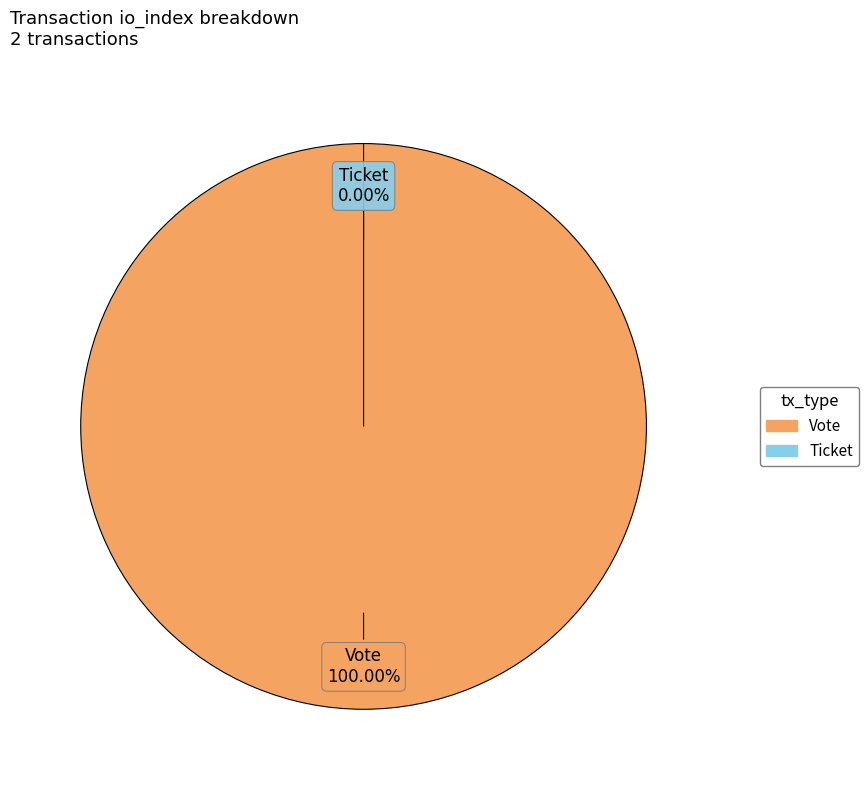

Count the number of slices in the pie.

2